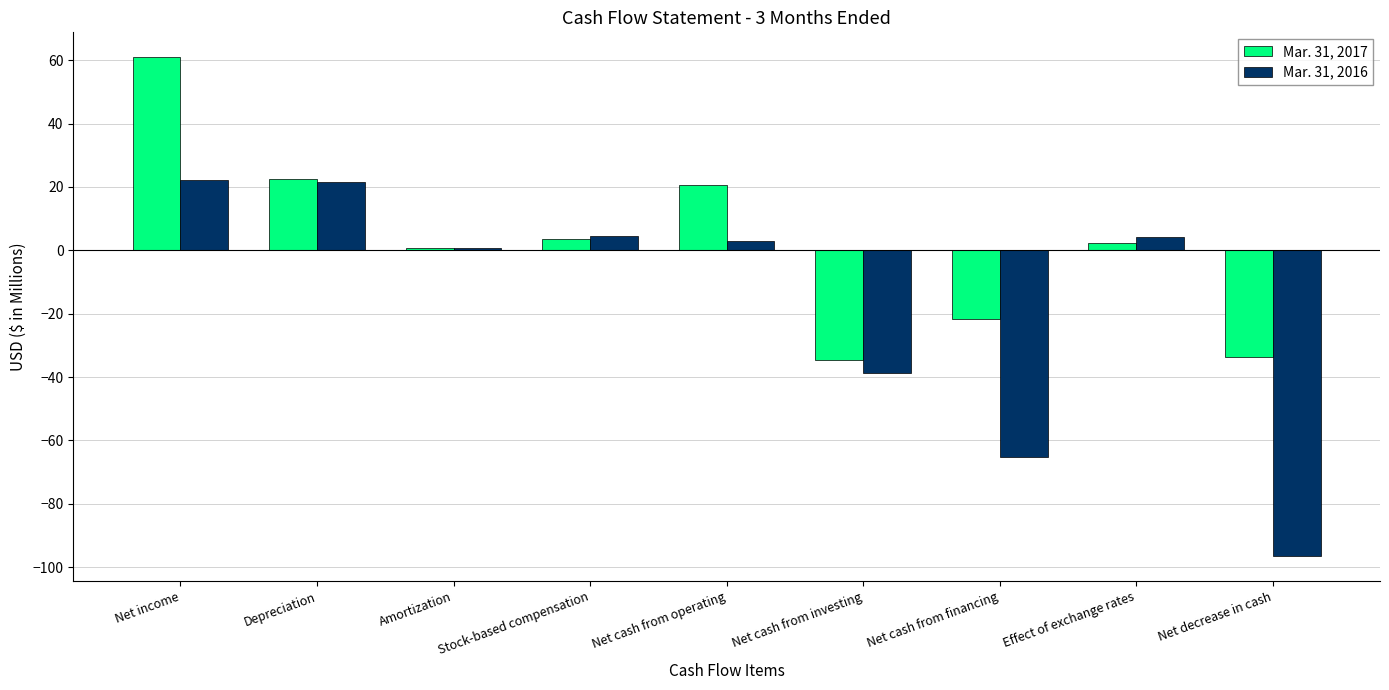

Which category has the highest value across all series?

Net income